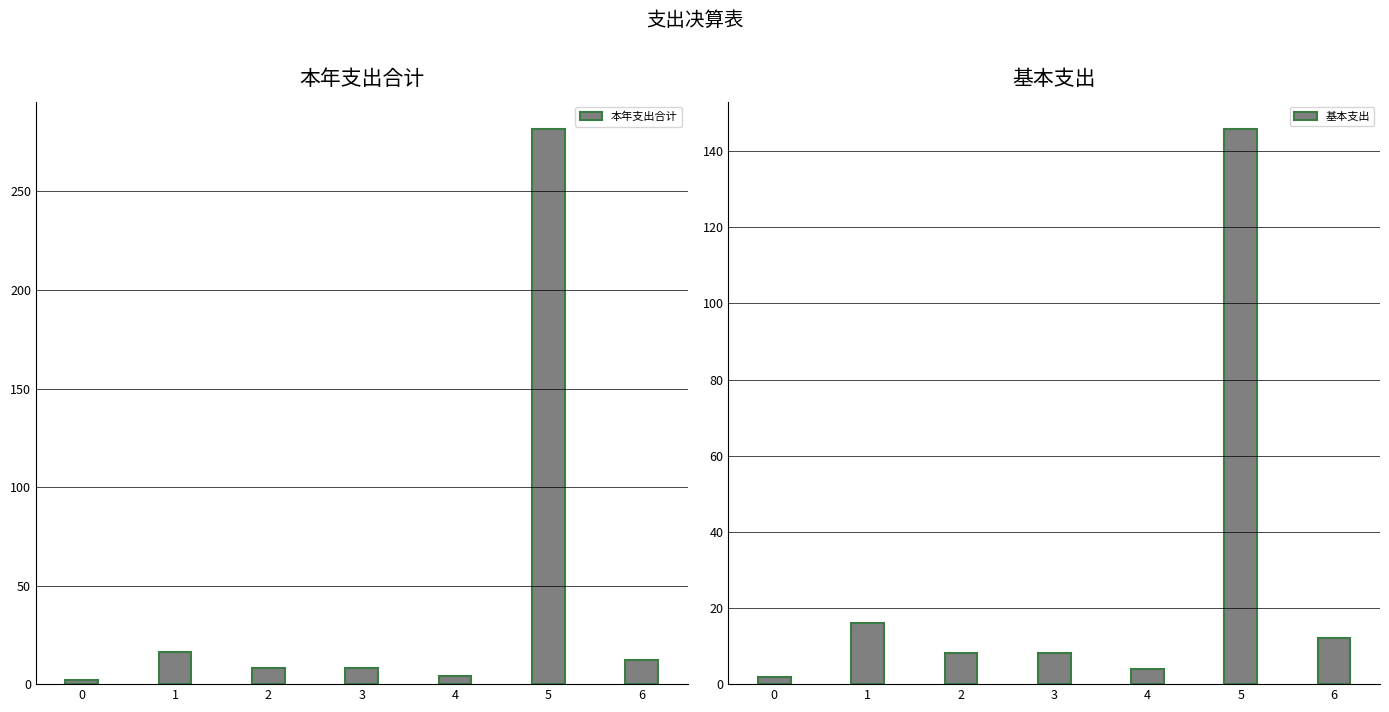

What is the difference between the maximum and minimum values in the 基本支出 series?

143.7